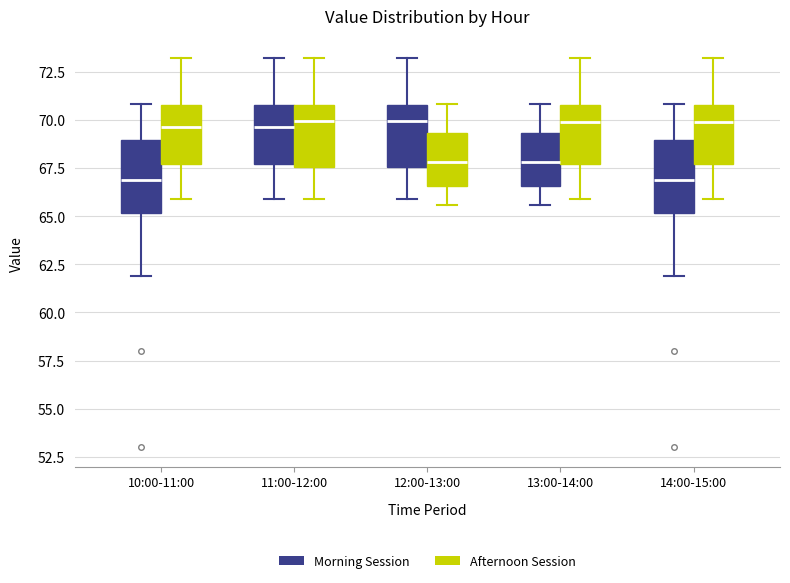

Reading left to right, transcribe this box plot: for each box, give where its median line is, the range the box spans, and where its two whiskers end, as read against the y-axis. The values are not printed on the chart, so give them approximately, as read against the axis.

10:00-11:00 (Morning Session): median 67.0, box 65.0 to 69.0, whiskers 62.0 to 71.0
10:00-11:00 (Afternoon Session): median 69.5, box 67.5 to 71.0, whiskers 66.0 to 73.0
11:00-12:00 (Morning Session): median 69.5, box 67.5 to 71.0, whiskers 66.0 to 73.0
11:00-12:00 (Afternoon Session): median 70.0, box 67.5 to 71.0, whiskers 66.0 to 73.0
12:00-13:00 (Morning Session): median 70.0, box 67.5 to 71.0, whiskers 66.0 to 73.0
12:00-13:00 (Afternoon Session): median 68.0, box 66.5 to 69.5, whiskers 65.5 to 71.0
13:00-14:00 (Morning Session): median 68.0, box 66.5 to 69.5, whiskers 65.5 to 71.0
13:00-14:00 (Afternoon Session): median 70.0, box 67.5 to 71.0, whiskers 66.0 to 73.0
14:00-15:00 (Morning Session): median 67.0, box 65.0 to 69.0, whiskers 62.0 to 71.0
14:00-15:00 (Afternoon Session): median 70.0, box 67.5 to 71.0, whiskers 66.0 to 73.0